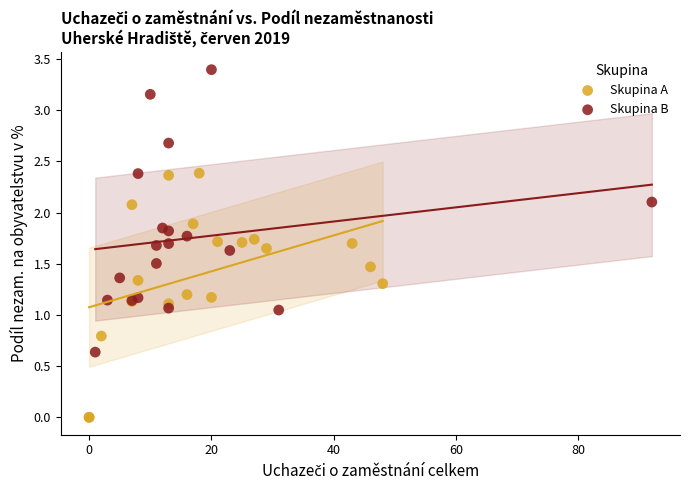

Which series reaches the maximum Y coordinate?

Skupina B